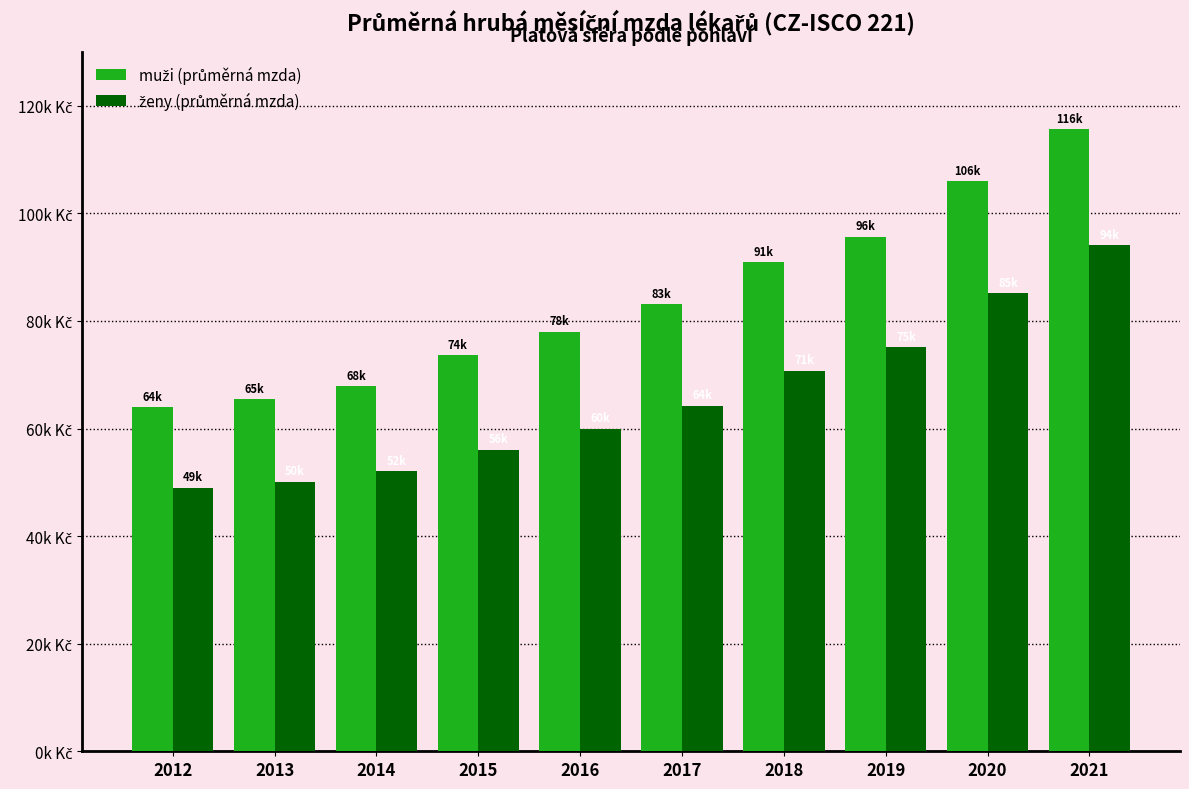

At 2019, list the series in order from largest to smallest.

muži (průměrná mzda), ženy (průměrná mzda)